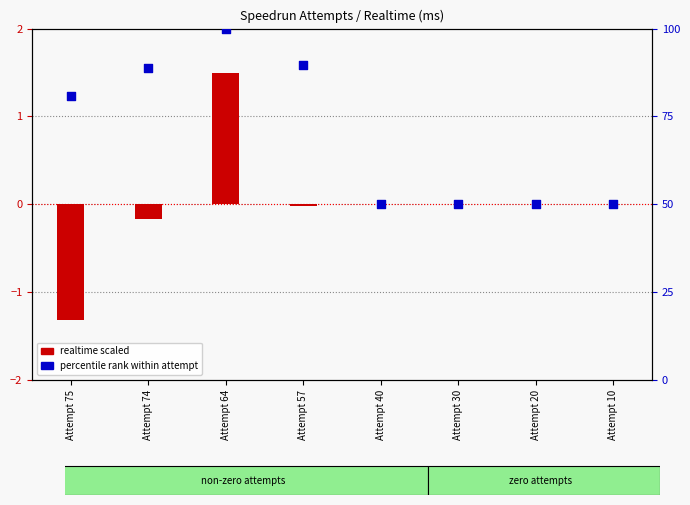

Which series has the widest spread of Y values?

percentile rank within attempt